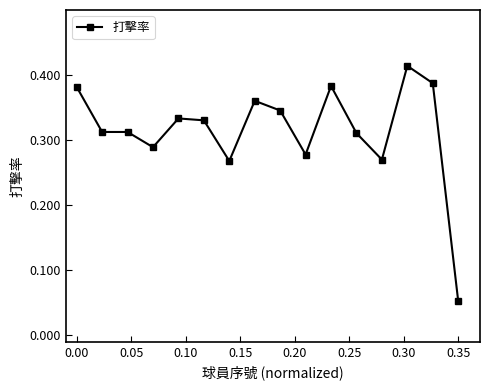

How many lines are shown in the chart?

1